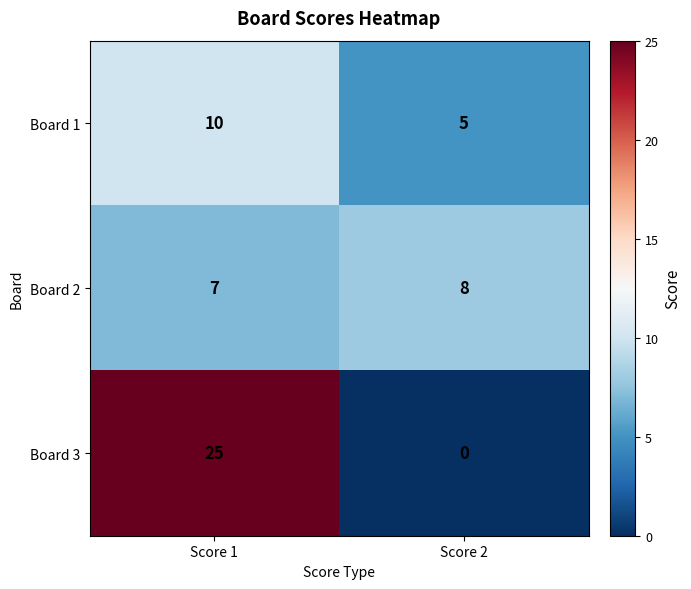

How many data points in Board 3 are less than 25?

1